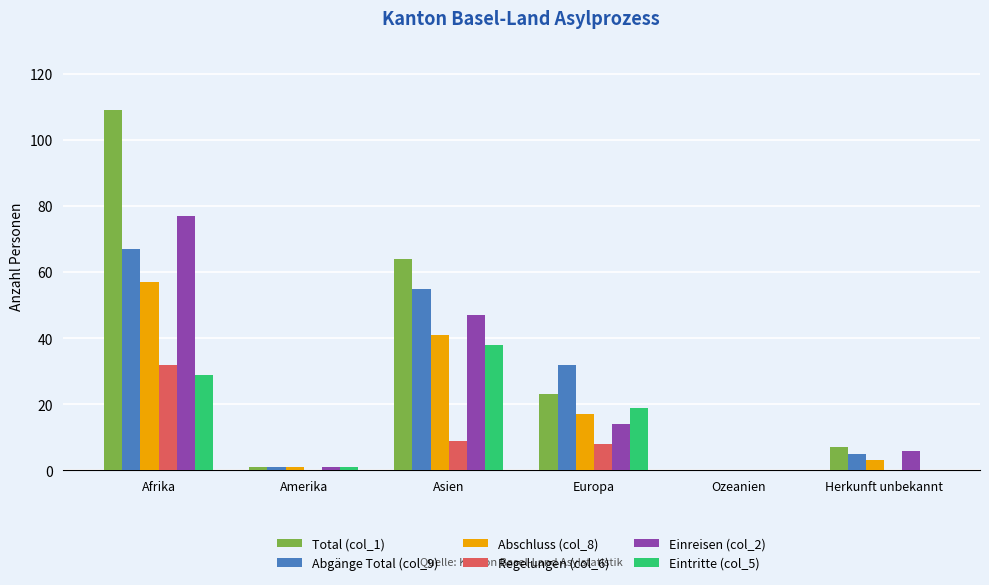

Which series has the largest total across all categories?

Total (col_1)